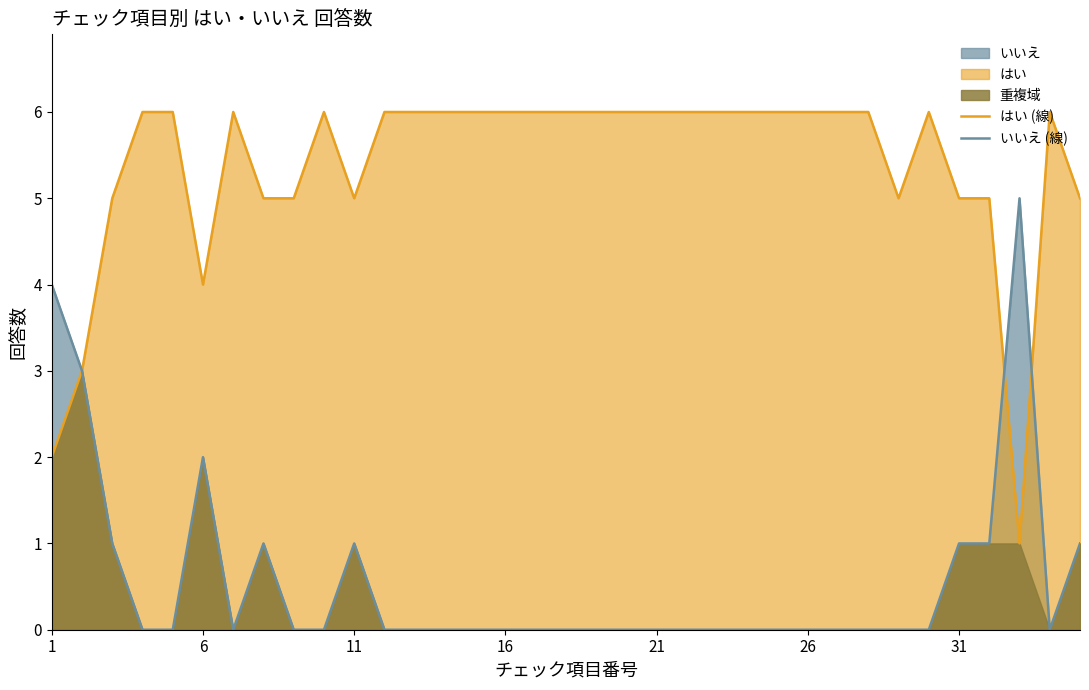

What is the average value of the いいえ (線) series?

1